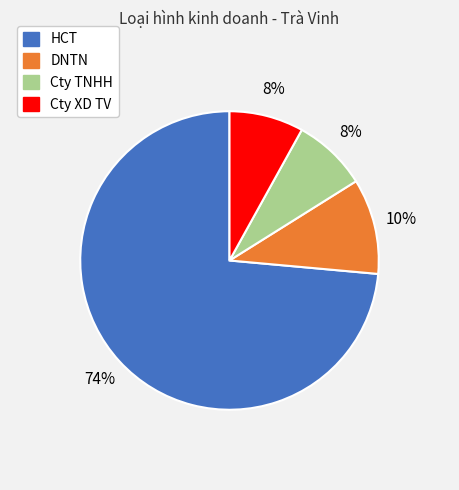

Combined, do Cty XD TV and Cty TNHH account for over 50%?

No